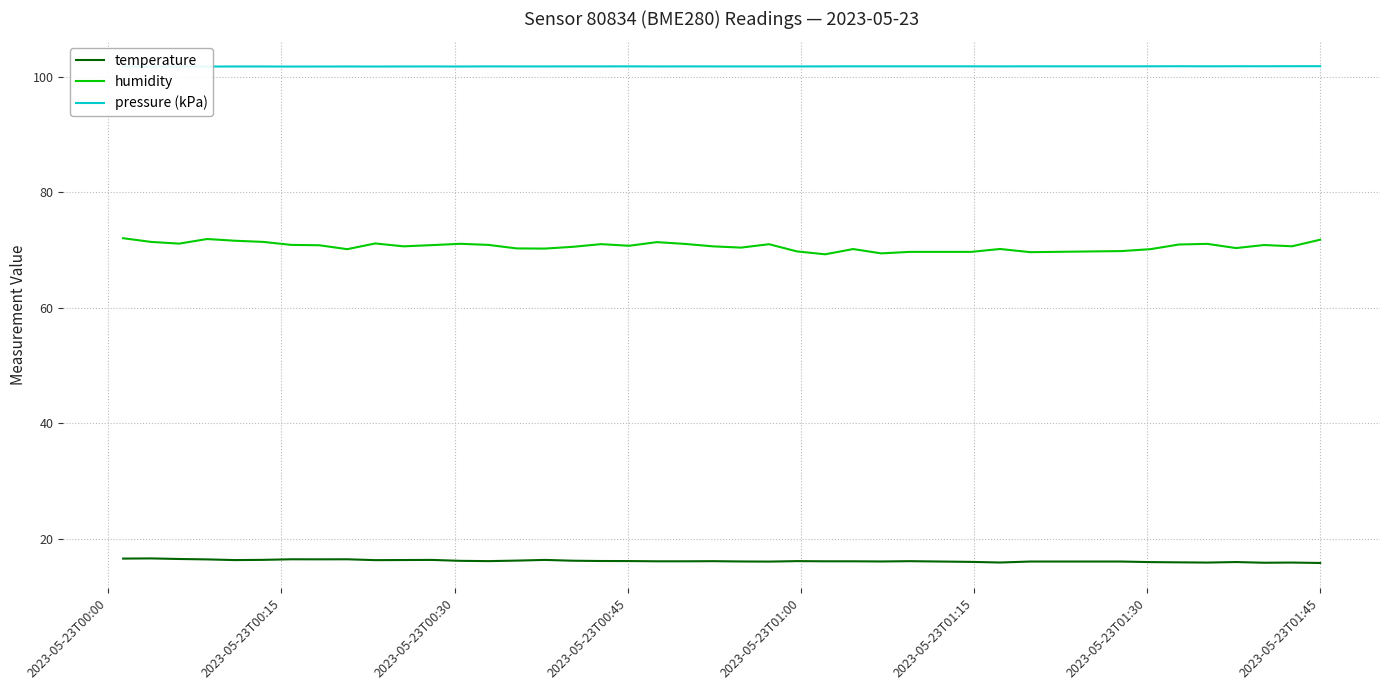

True or false: humidity and temperature intersect in this chart.

False